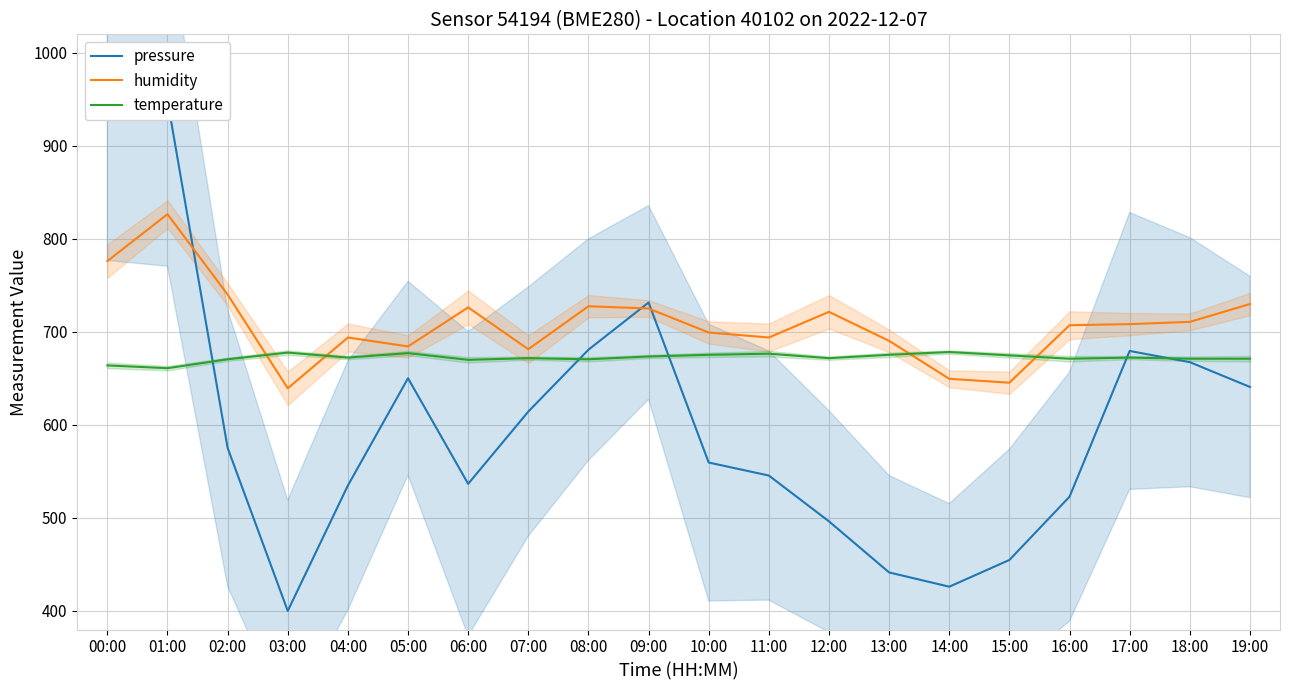

Between 07:00 and 15:00, which series saw the biggest shift?

pressure